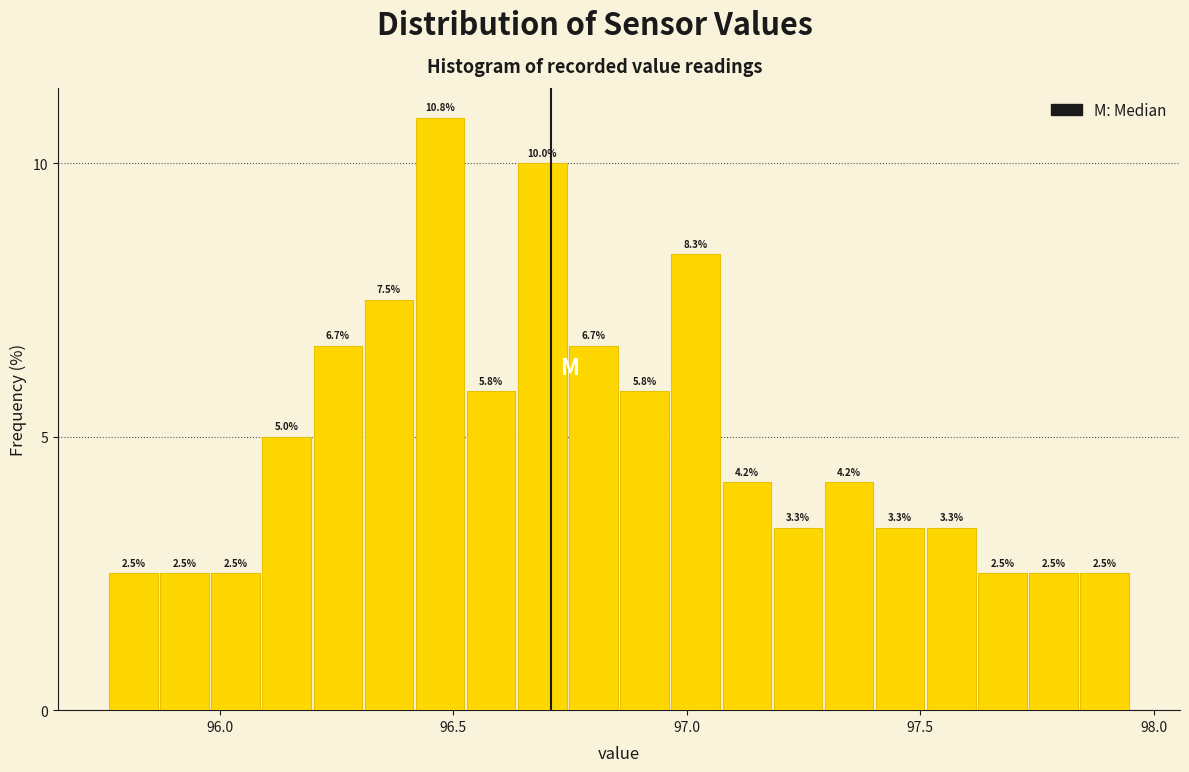

Read against the x-axis, roughly where is the centre of the tallest bar?

96.45